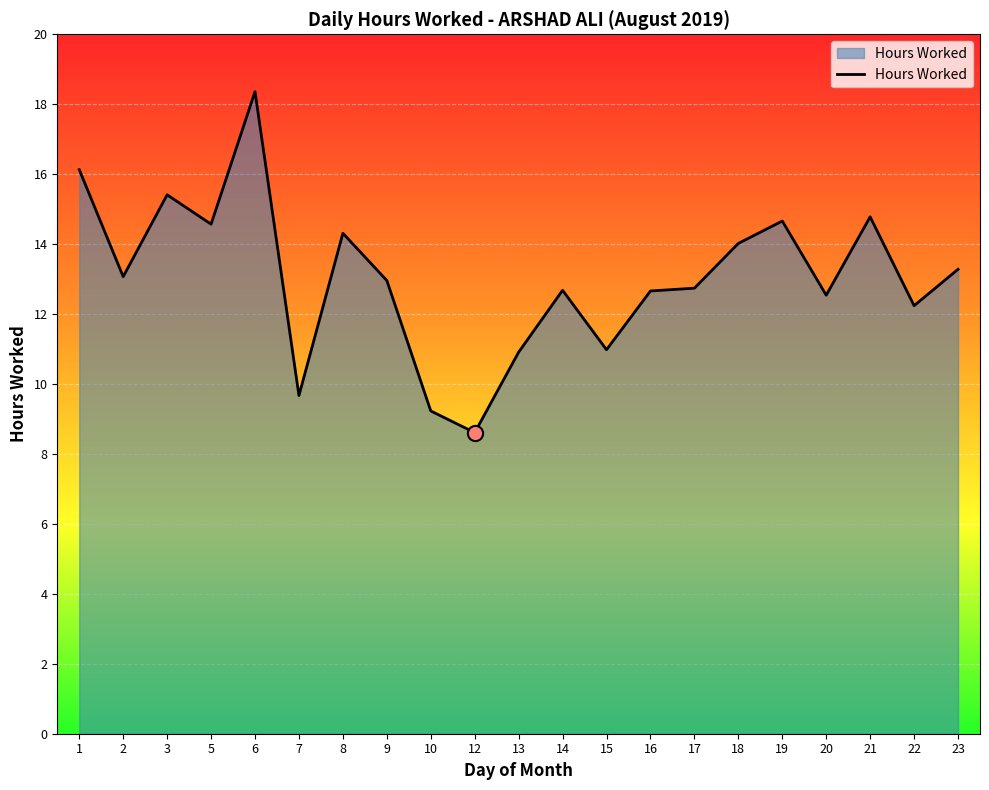

What is the ratio of the value at 1 to the value at 8?

1.1